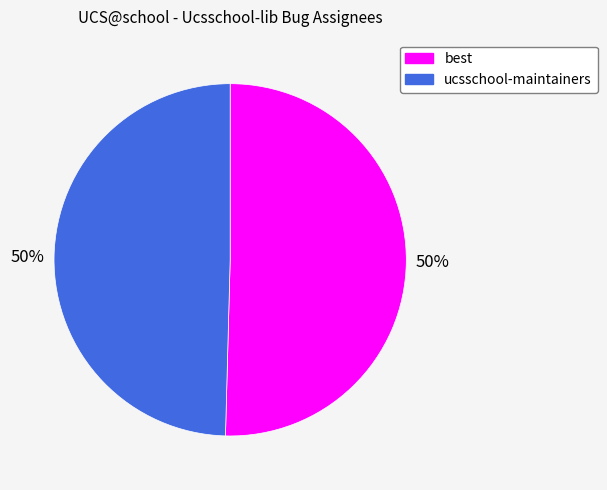

Do ucsschool-maintainers and best together represent more than half of the pie?

Yes